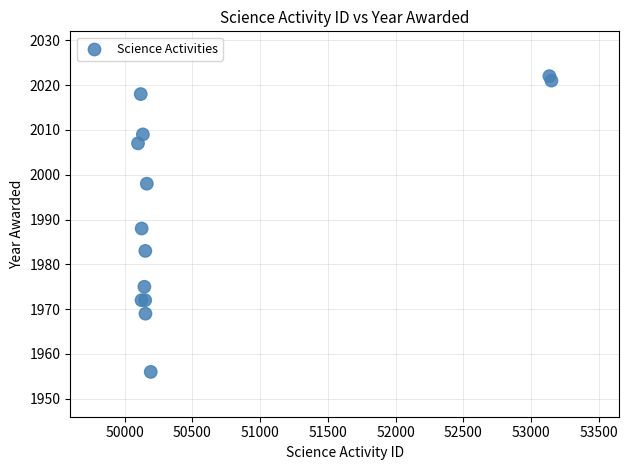

What Y value in the scatter plot is closest to 1989?

1988